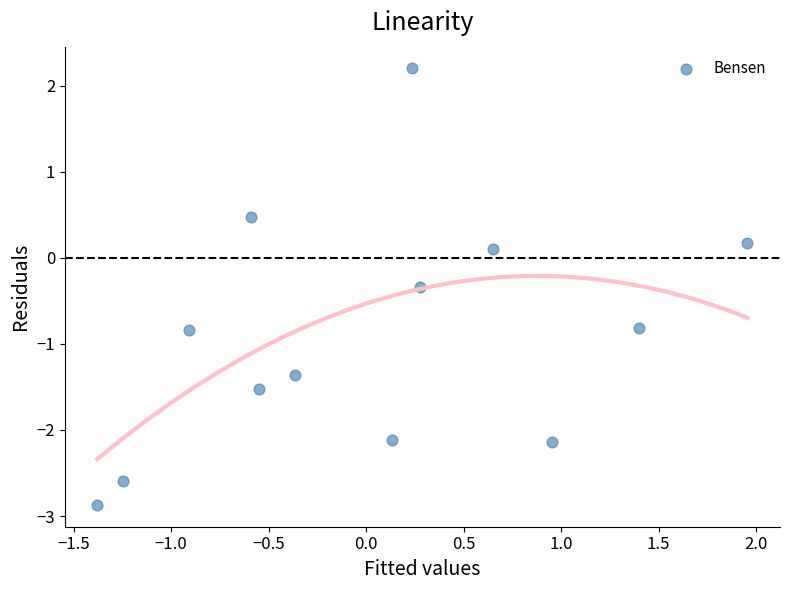

What is the range of Y values (max minus min)?

5.1